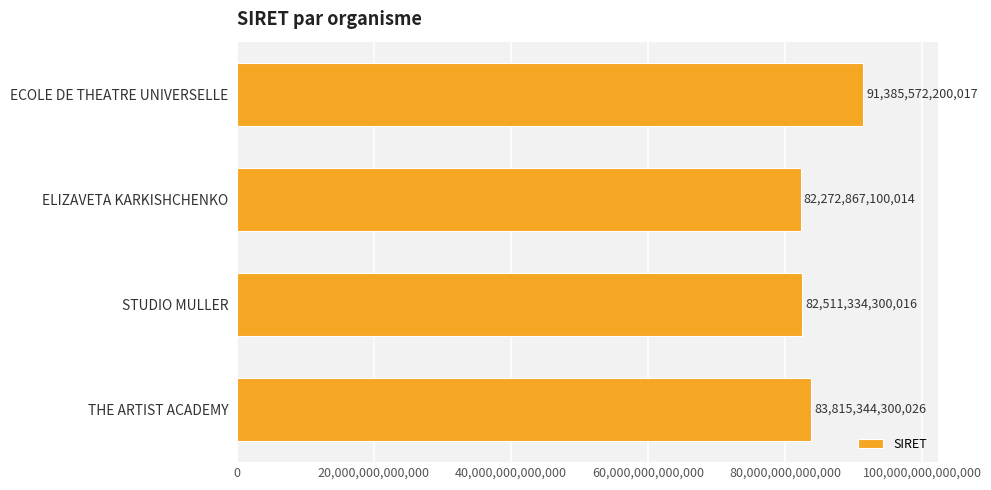

What is the label of the 1st bar from the bottom?

THE ARTIST ACADEMY